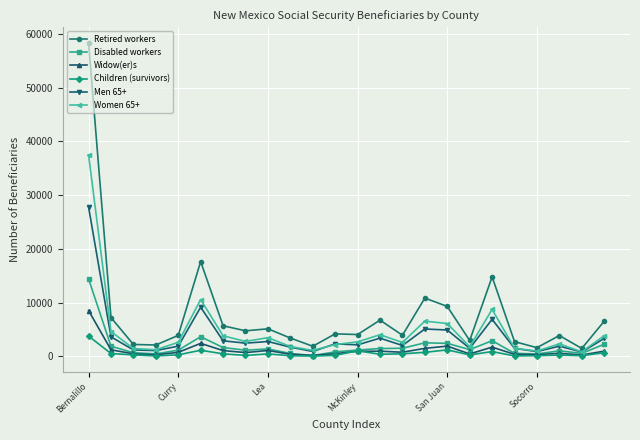

Which series has the largest range (max minus min)?

Retired workers